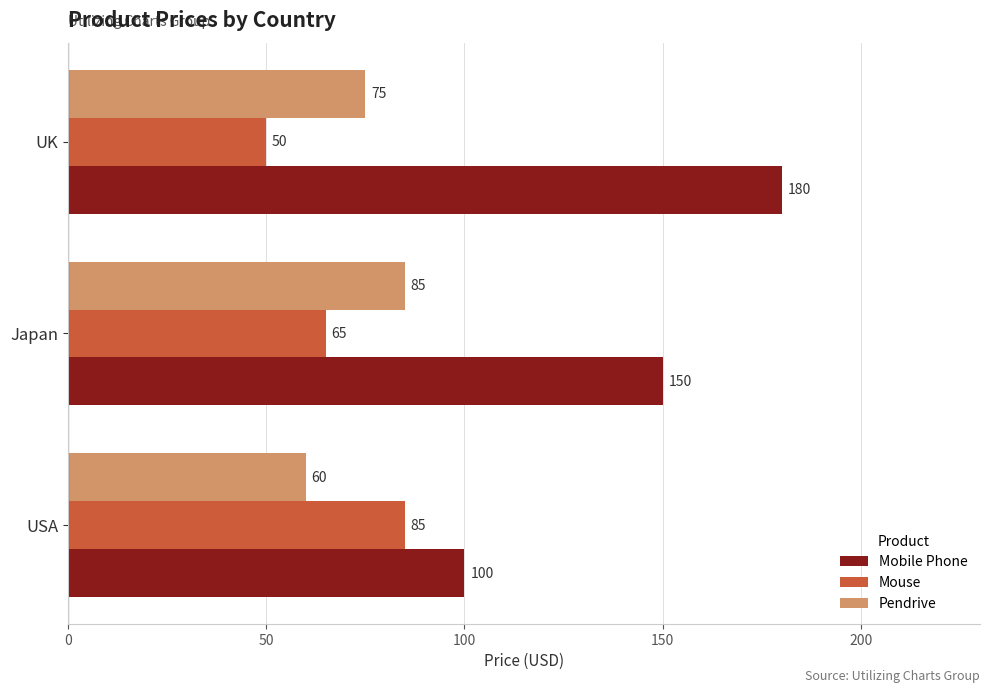

Where is Mouse nearest to the value 67?

Japan